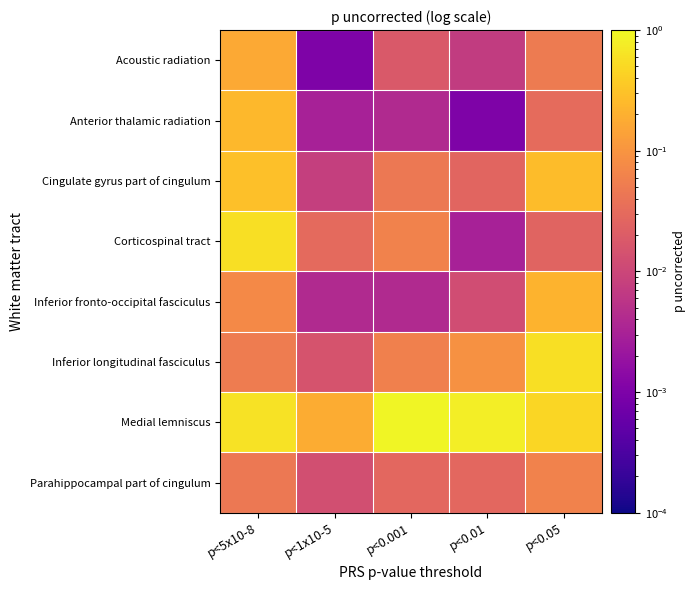

Rank the series by their maximum value, from highest to lowest.

Medial lemniscus, Inferior longitudinal fasciculus, Corticospinal tract, Cingulate gyrus part of cingulum, Anterior thalamic radiation, Inferior fronto-occipital fasciculus, Acoustic radiation, Parahippocampal part of cingulum